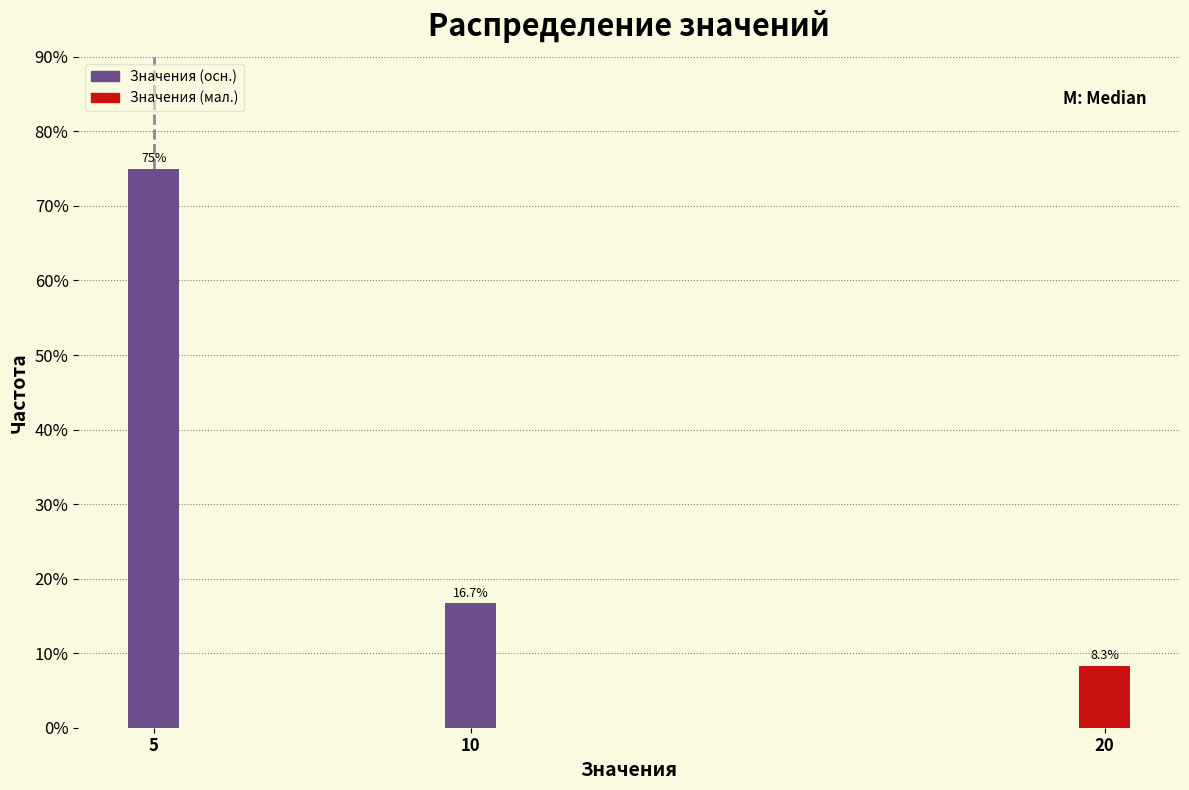

Reading right to left, what are all the values shown in this chart?

20=8.3	10=16.7	5=75.0